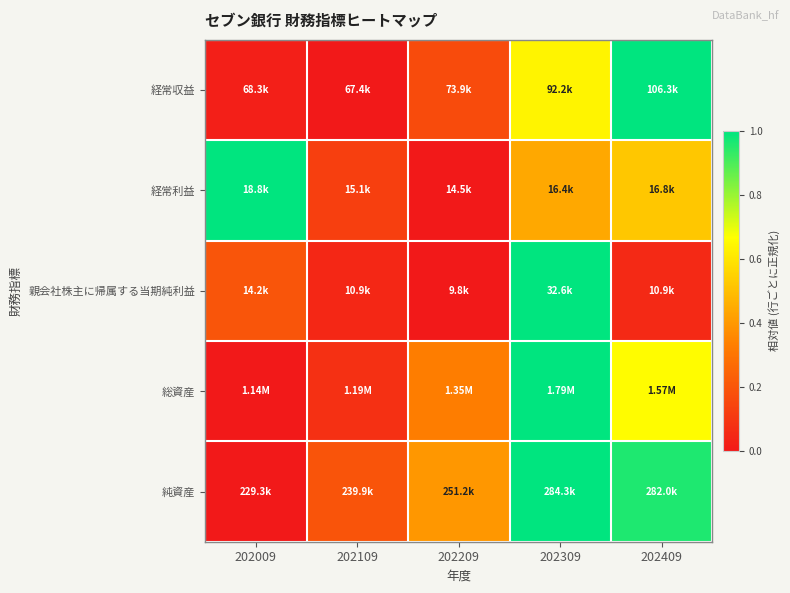

Between 202409 and 202209, which is larger?

202409